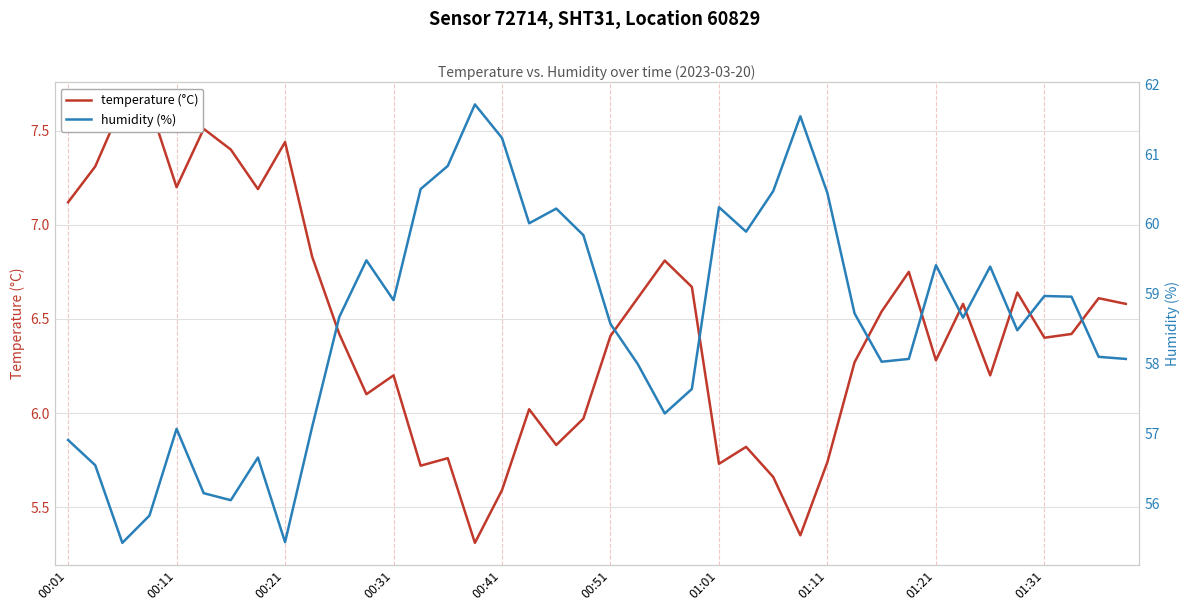

Reading left to right, extract all data points from this chart.

temperature (°C): 7.1	7.3	7.6	7.6	7.2	7.5	7.4	7.2	7.4	6.8	6.4	6.1	6.2	5.7	5.8	5.3	5.6	6.0	5.8	6.0	6.4	6.6	6.8	6.7	5.7	5.8	5.7	5.3	5.7	6.3	6.5	6.8	6.3	6.6	6.2	6.6	6.4	6.4	6.6	6.6
humidity (%): 56.9	56.5	55.4	55.8	57.1	56.1	56.0	56.7	55.5	57.1	58.7	59.5	58.9	60.5	60.8	61.7	61.2	60.0	60.2	59.8	58.6	58.0	57.3	57.6	60.2	59.9	60.5	61.5	60.4	58.7	58.0	58.1	59.4	58.7	59.4	58.5	59.0	59.0	58.1	58.1